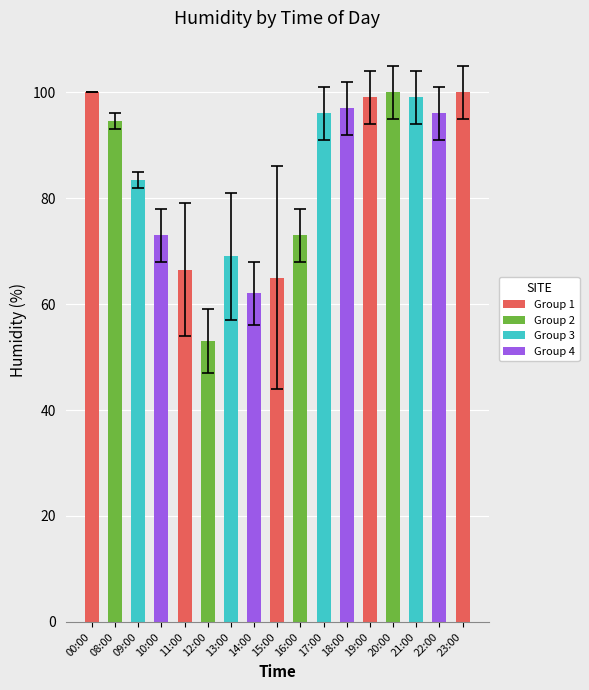

What is the value of the 8th bar from the left?

62.0